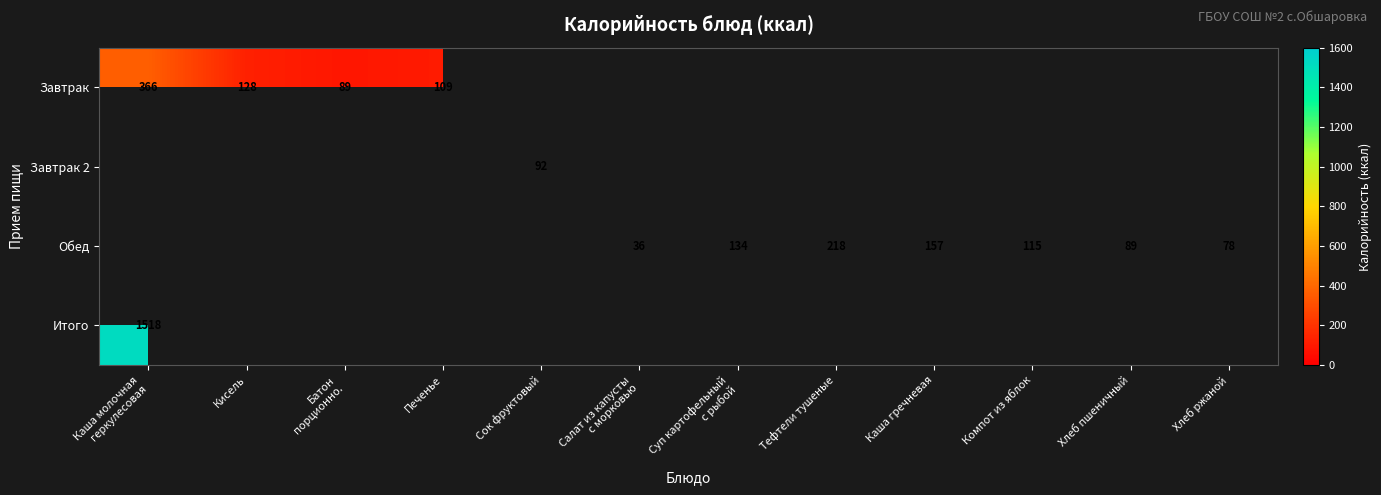

At how many categories does at least one series exceed 901?

1